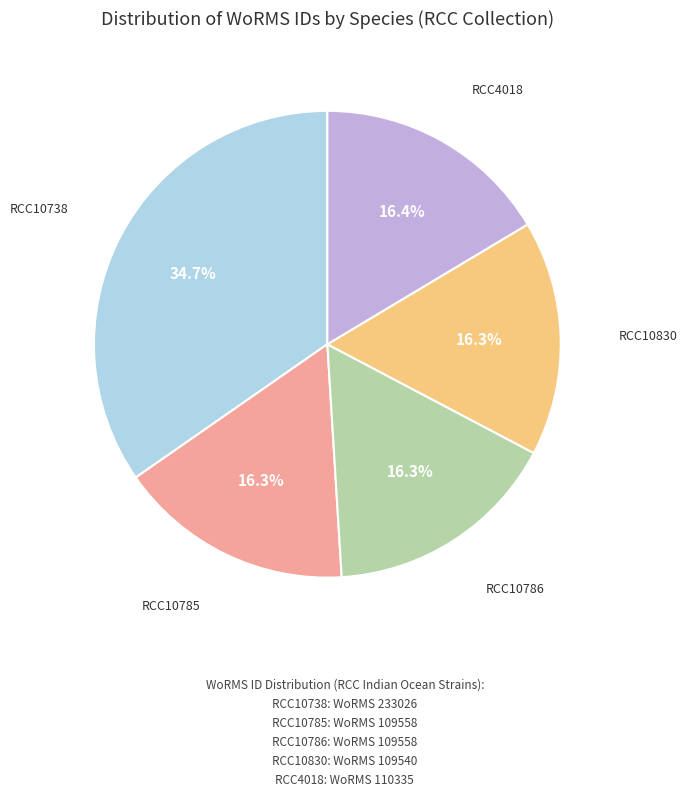

What percentage is NOT represented by RCC10738?

65.3%